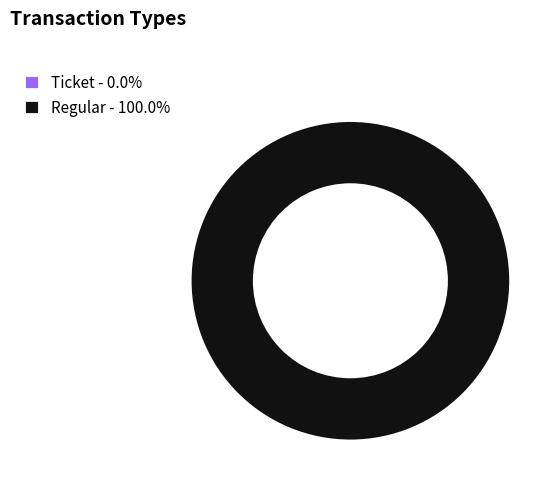

Rank the categories by value from lowest to highest.

Ticket, Regular